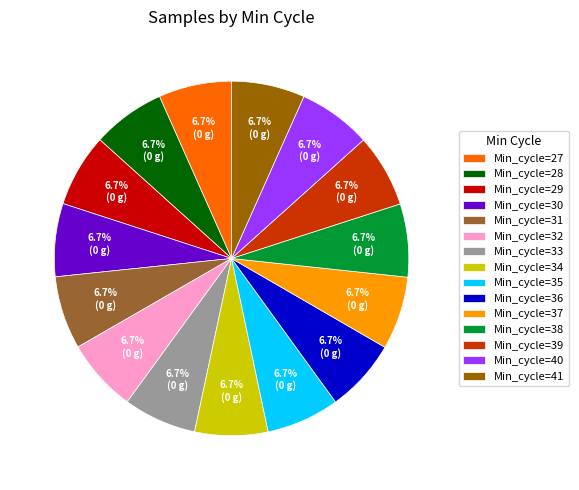

What percentage is NOT represented by Min_cycle=33?

93.3%